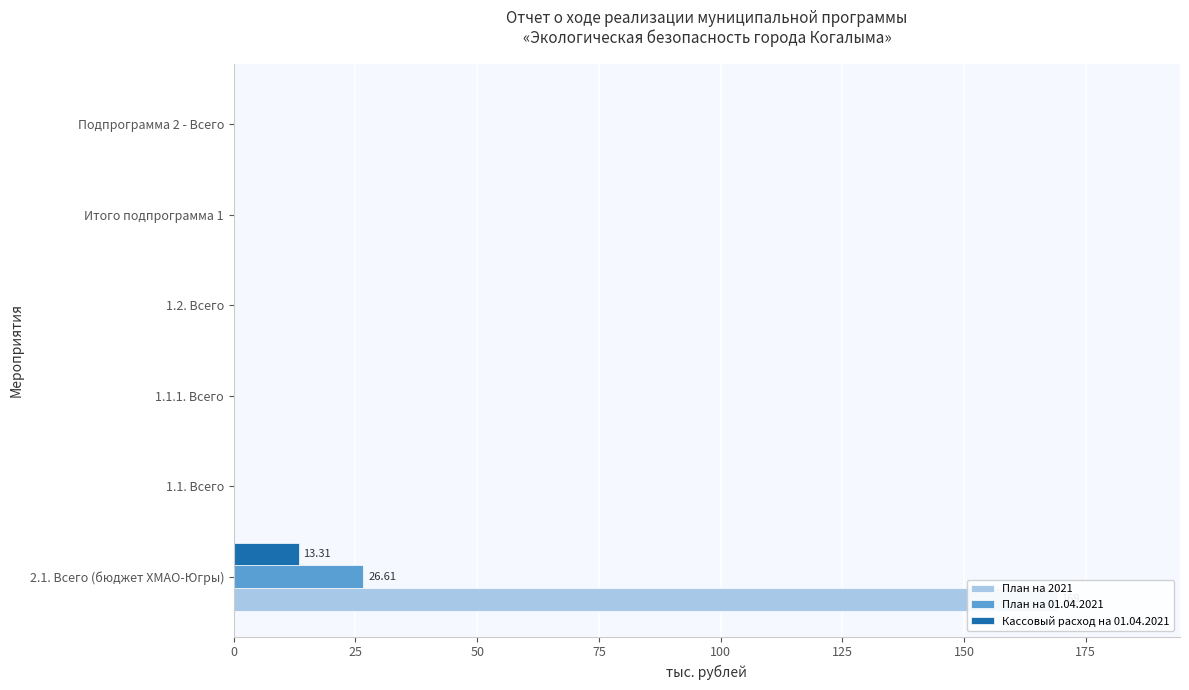

What is the average value of the План на 01.04.2021 series?

4.4